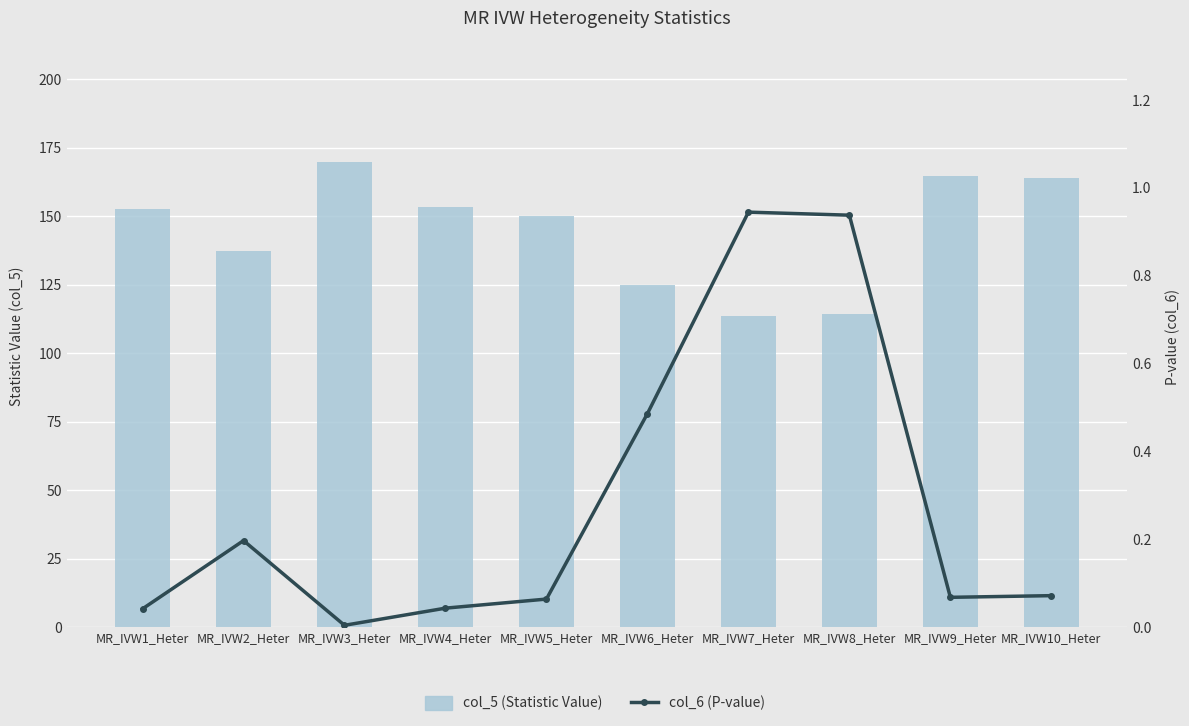

Which category has the highest value in the col_5 (Statistic Value) series?

MR_IVW3_Heter